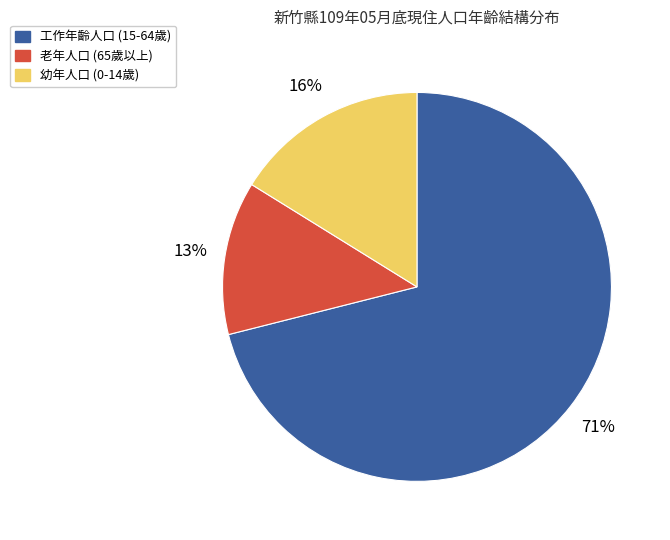

To the nearest percent, what is the difference between the largest and smallest slice percentages?

58%